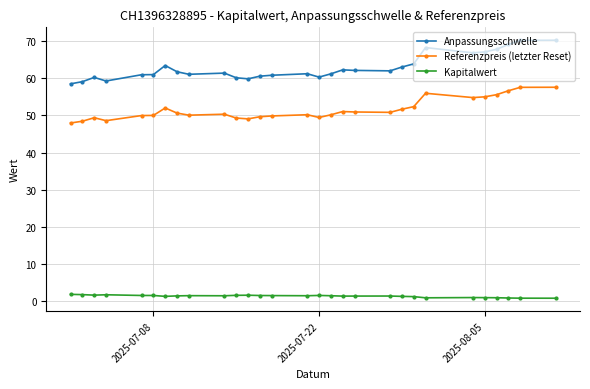

True or false: Referenzpreis (letzter Reset) and Kapitalwert cross at least once.

False